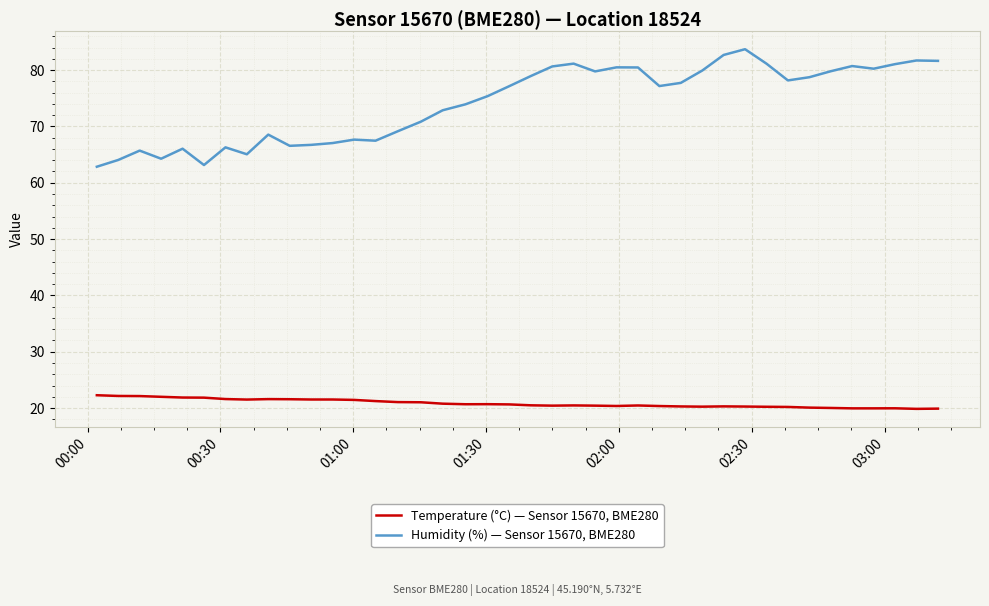

How many lines are shown in the chart?

2